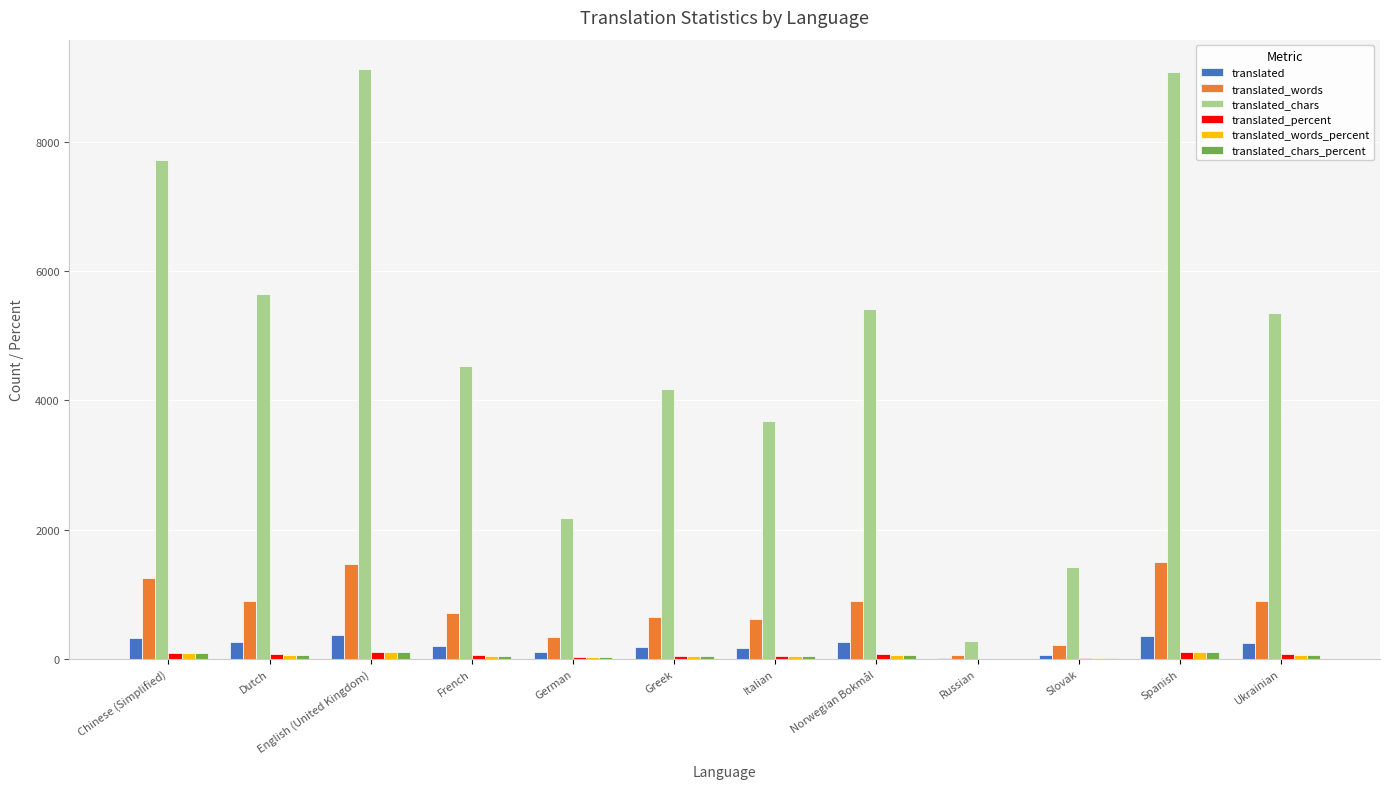

What is the maximum value shown in the chart?

9129.0